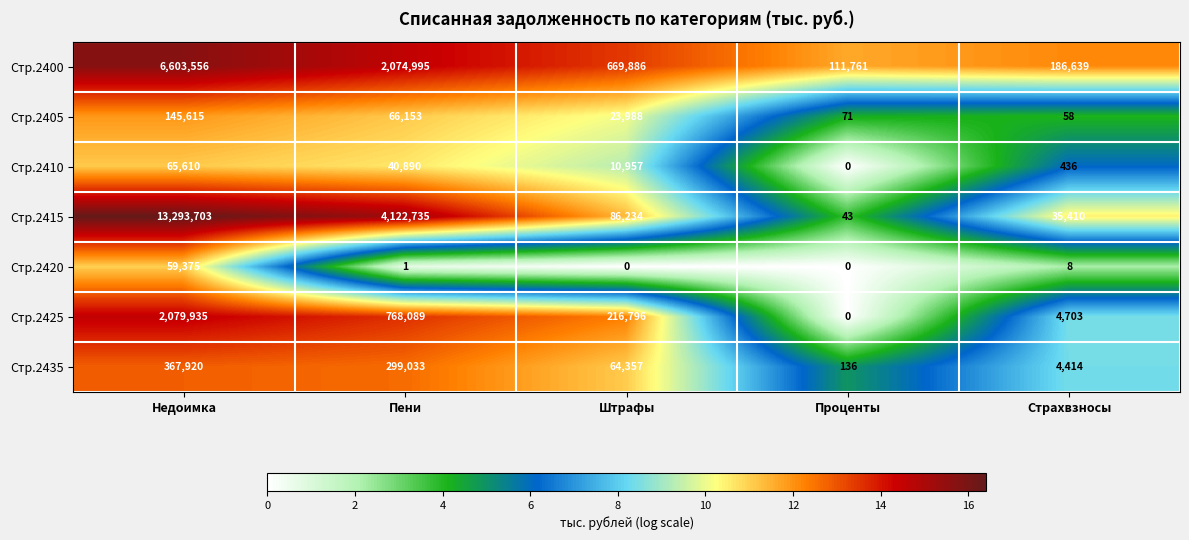

What is the difference between the maximum and minimum values in the Стр.2405 series?

145557